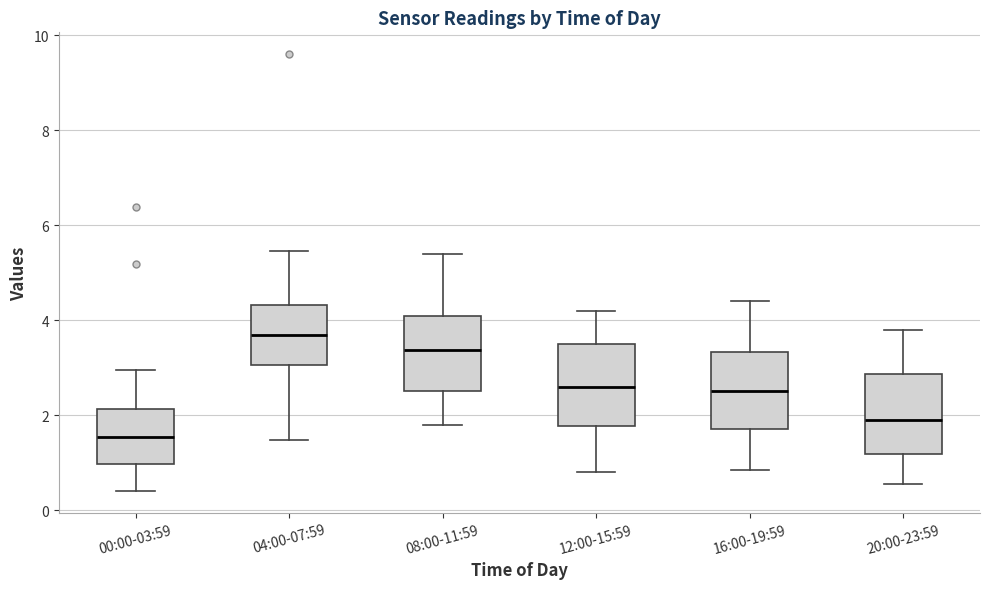

Reading left to right, read every box against the y-axis: the position of its median line, the range the box covers, and the ends of its whiskers. The values are not printed on the chart, so give them approximately, as read against the axis.

00:00-03:59: median 1.6, box 1.0 to 2.2, whiskers 0.4 to 3.0
04:00-07:59: median 3.6, box 3.0 to 4.4, whiskers 1.4 to 5.4
08:00-11:59: median 3.4, box 2.6 to 4.0, whiskers 1.8 to 5.4
12:00-15:59: median 2.6, box 1.8 to 3.4, whiskers 0.8 to 4.2
16:00-19:59: median 2.6, box 1.8 to 3.4, whiskers 0.8 to 4.4
20:00-23:59: median 2.0, box 1.2 to 2.8, whiskers 0.6 to 3.8